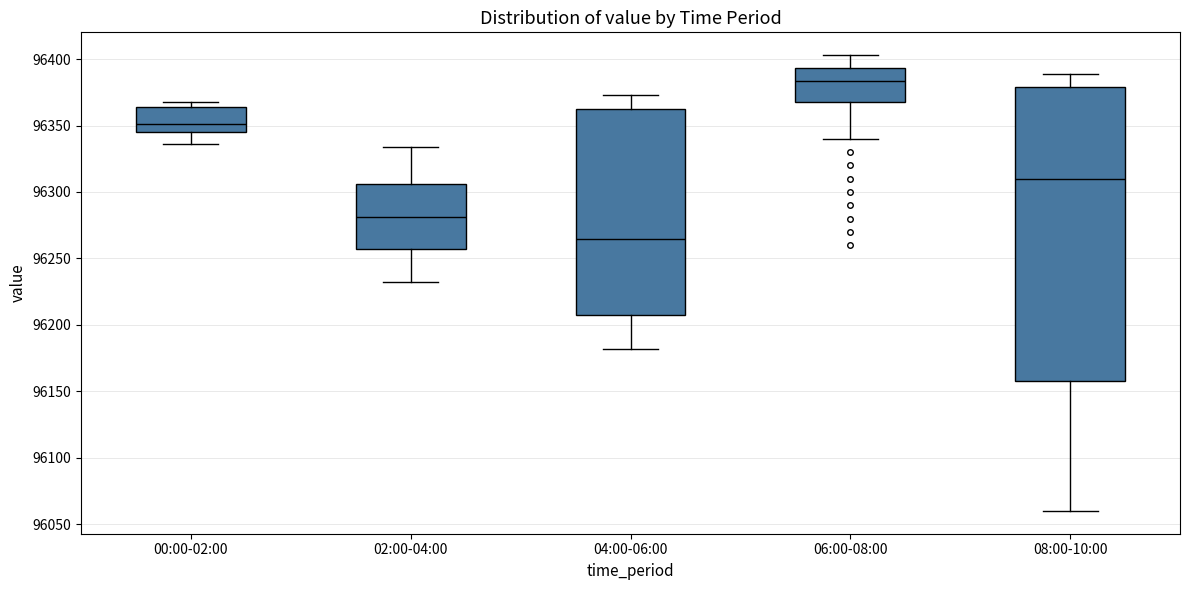

Comparing the boxes themselves (not the whiskers), which one is the tallest?

08:00-10:00